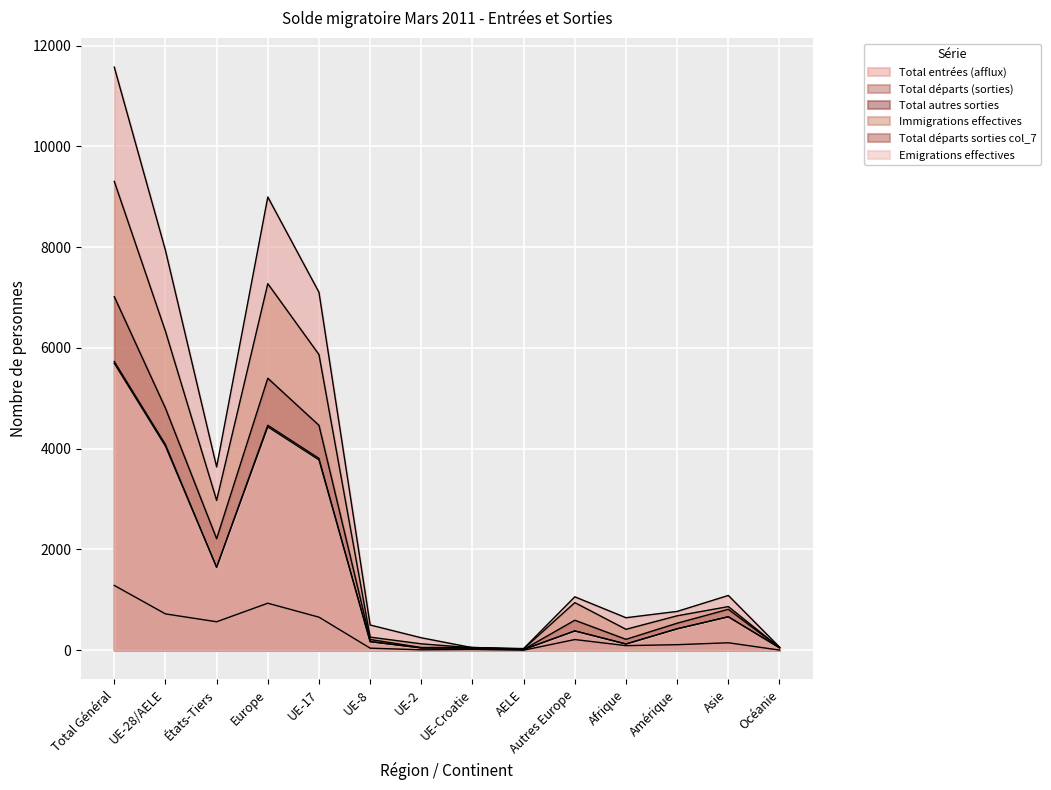

Reading left to right, transcribe all the data shown in this chart.

Total entrées (afflux): 11573	7935	3638	8995	7104	501	247	50	33	1060	645	770	1087	62
Total départs (sorties): 5730	4082	1648	4465	3807	172	46	42	15	383	125	426	664	48
Total autres sorties: 1286	721	565	933	656	41	8	15	1	212	91	110	148	3
Immigrations effectives: 9304	6330	2974	7275	5868	260	127	48	27	945	415	683	866	53
Total départs sorties col_7: 7016	4803	2213	5398	4463	213	54	57	16	595	216	536	812	51
Emigrations effectives: 5694	4049	1645	4432	3777	170	45	42	15	383	123	425	664	48